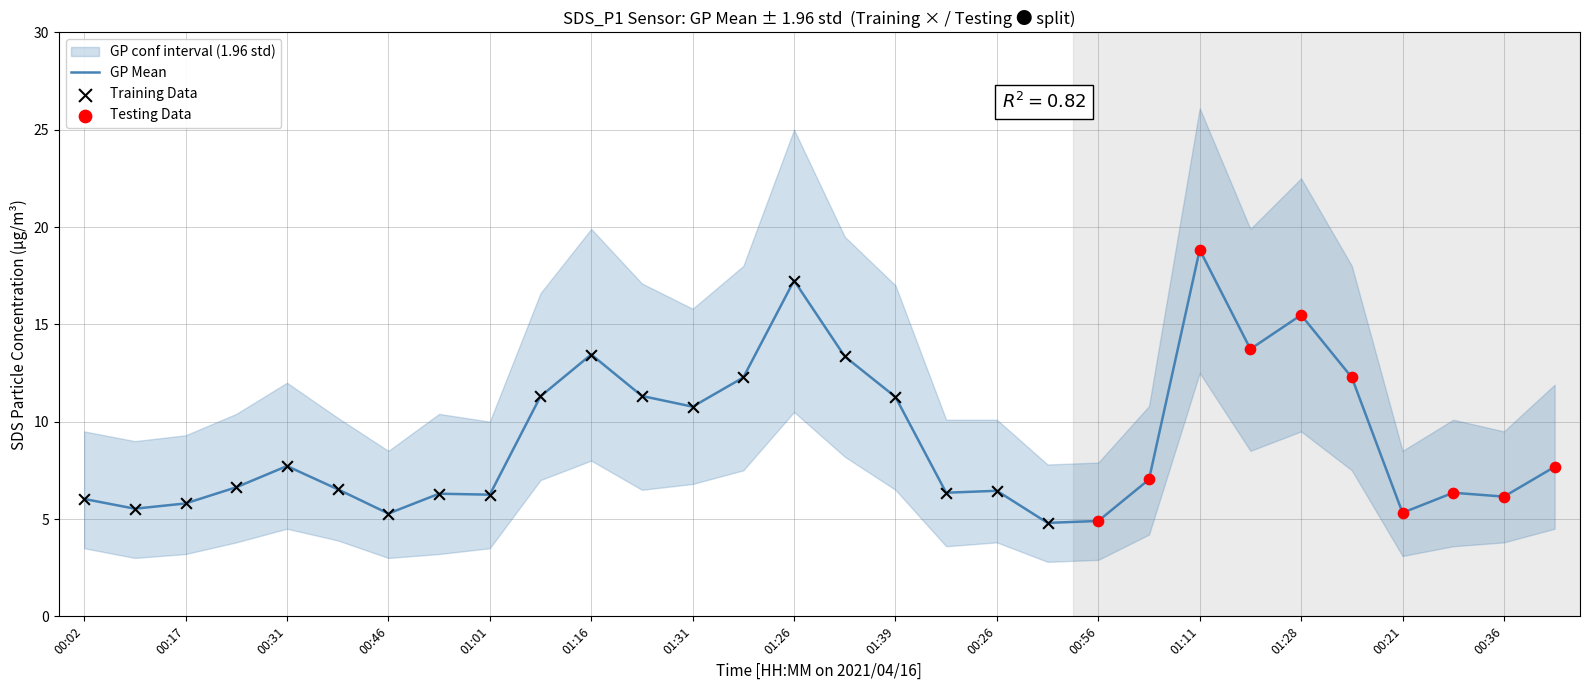

Which category has the highest value in the GP Mean series?

01:11